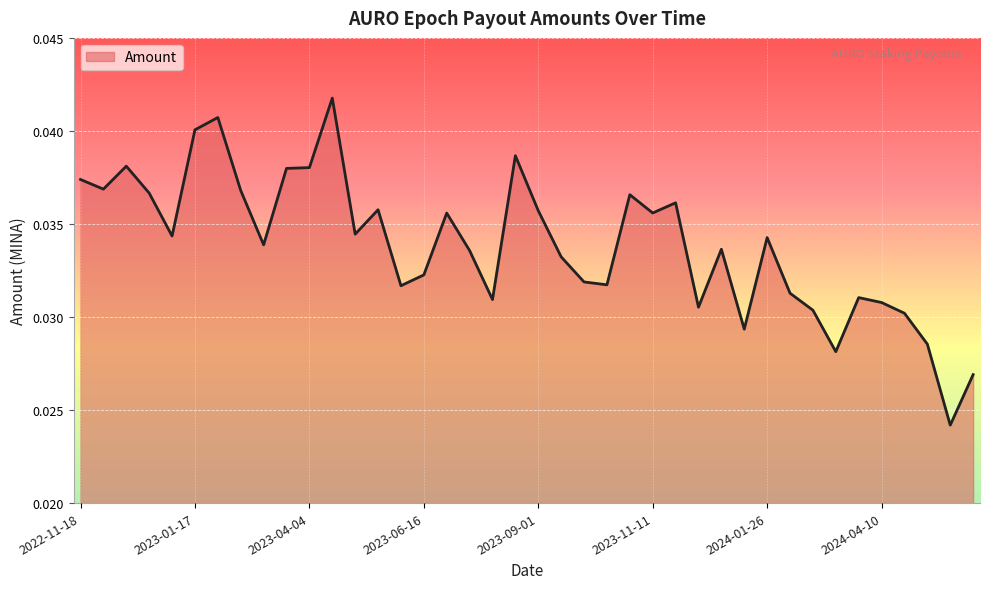

Does the chart display data point markers on the line(s)?

No